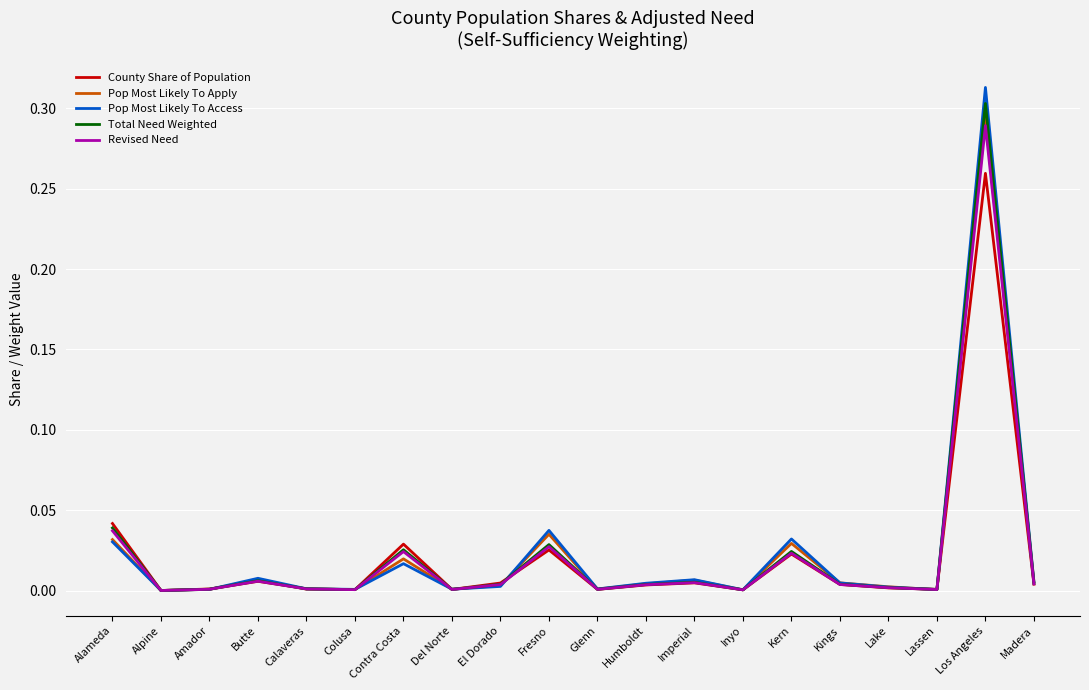

Which series has the largest range (max minus min)?

Pop Most Likely To Access